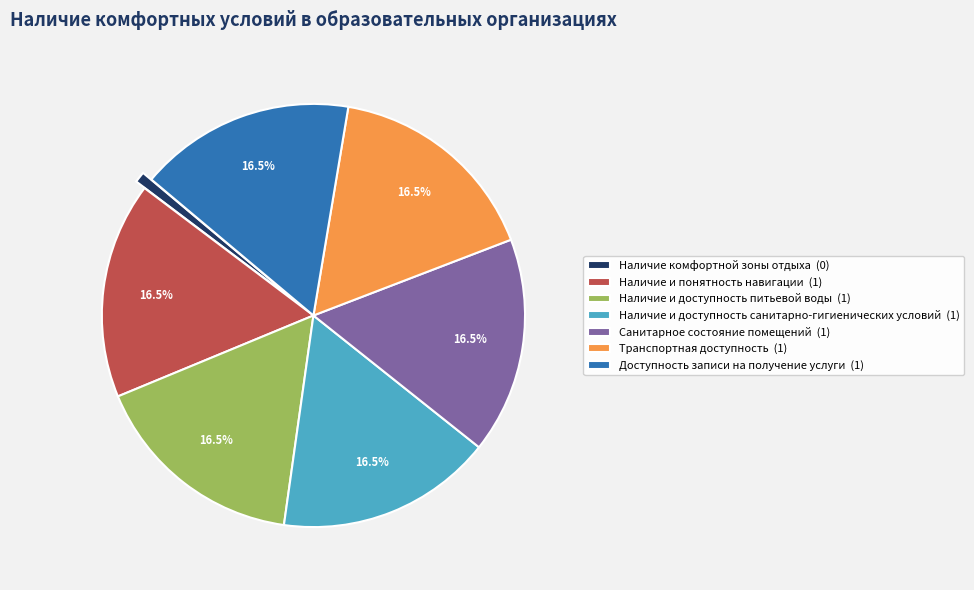

The Наличие и доступность санитарно-гигиенических условий slice represents 7% of the pie. True or false?

False